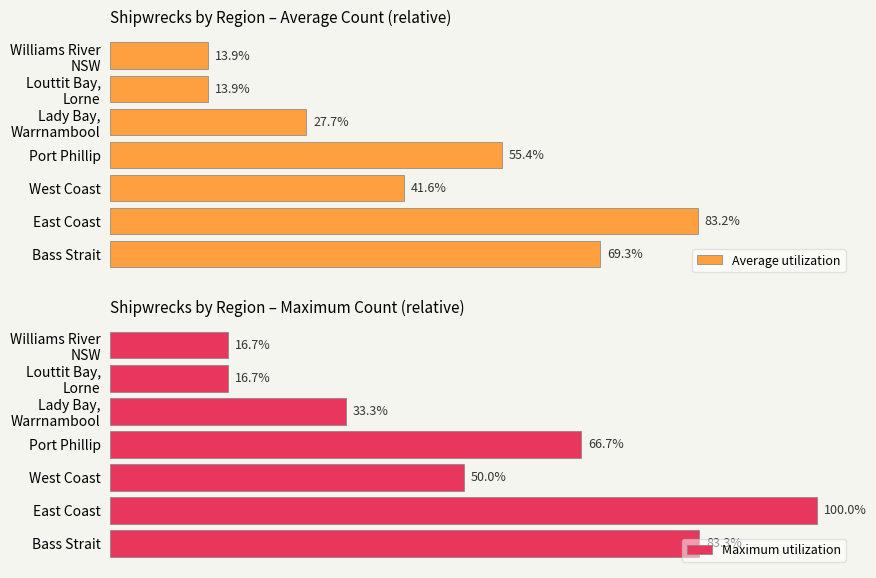

Where is Maximum utilization nearest to the value 58?

West Coast